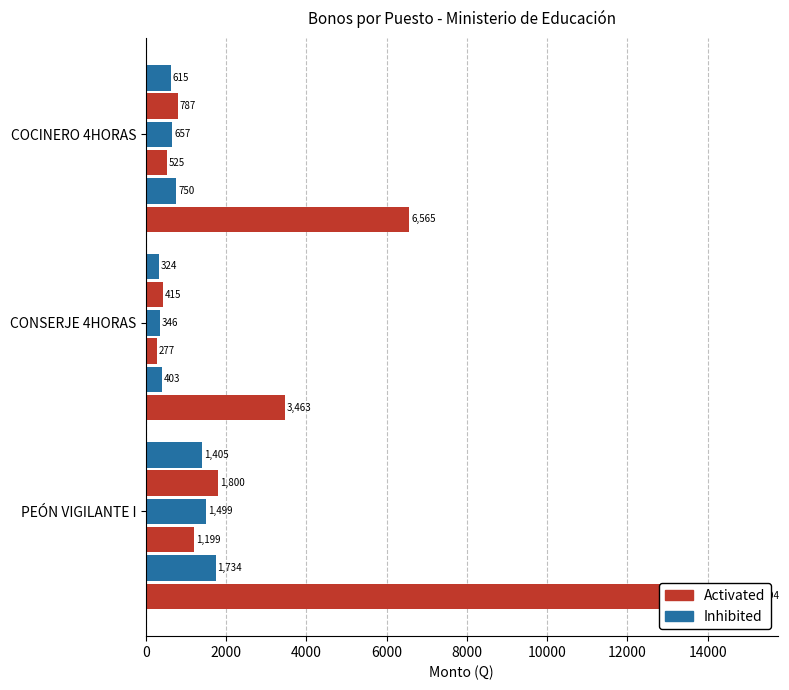

Does the chart contain any negative values?

No